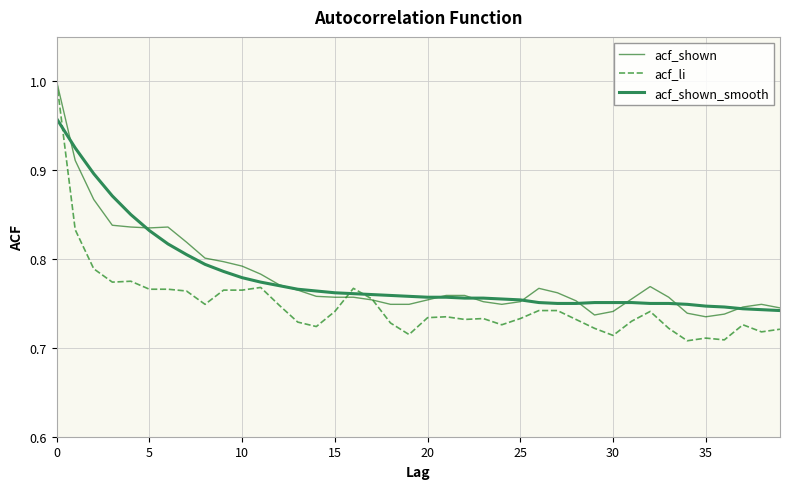

Which series has the widest spread of values?

acf_li